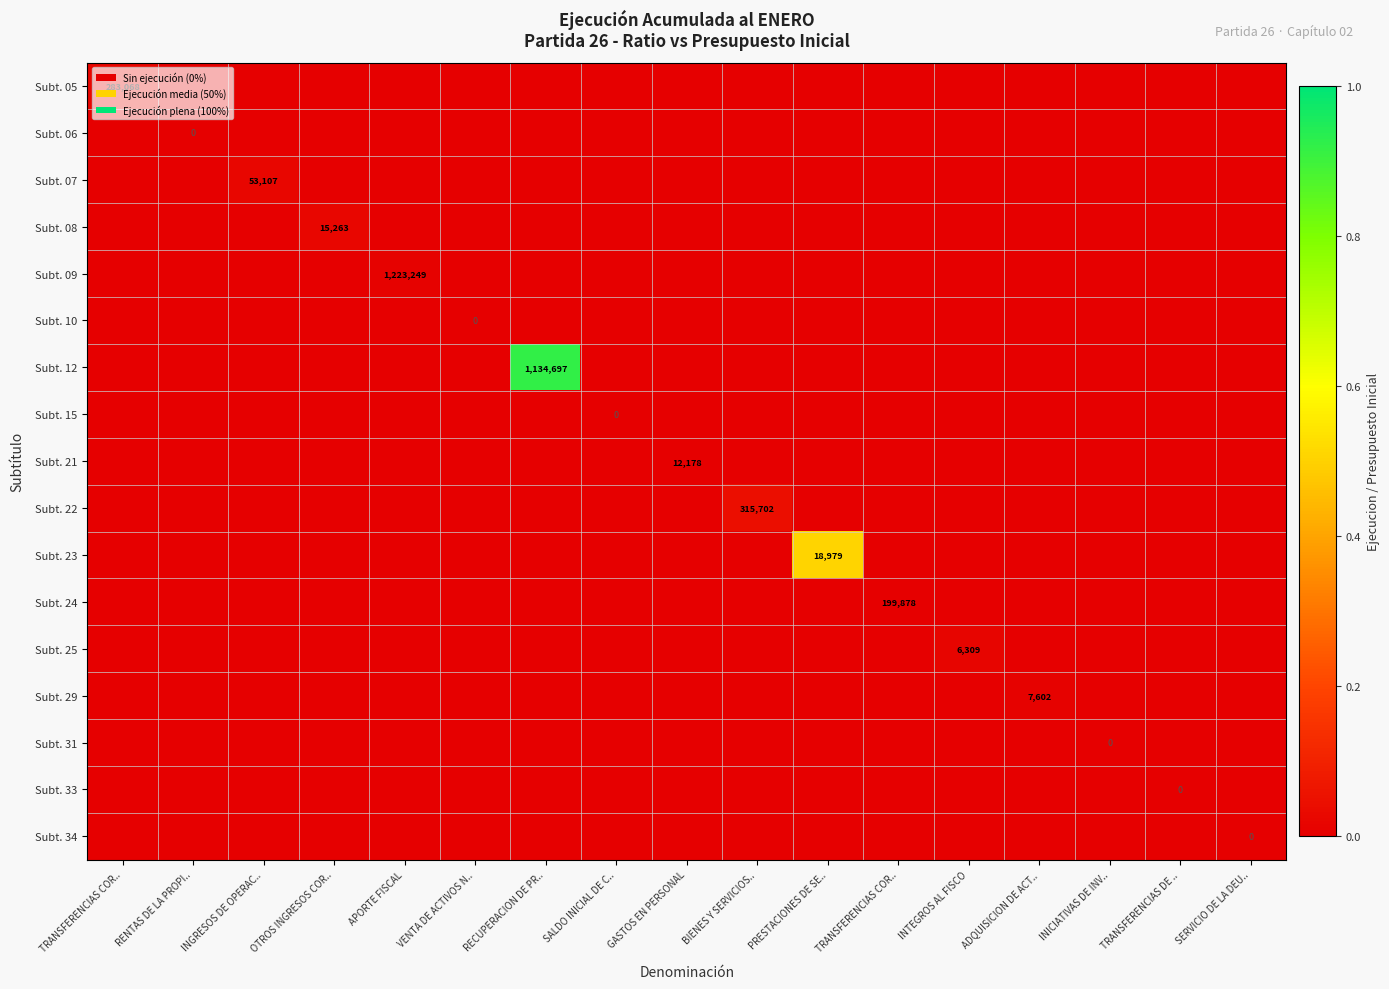

List the labels in order of Subt. 34 value, largest first.

TRANSFERENCIAS COR.., RENTAS DE LA PROPI.., INGRESOS DE OPERAC.., OTROS INGRESOS COR.., APORTE FISCAL, VENTA DE ACTIVOS N.., RECUPERACION DE PR.., SALDO INICIAL DE C.., GASTOS EN PERSONAL, BIENES Y SERVICIOS.., PRESTACIONES DE SE.., TRANSFERENCIAS COR.., INTEGROS AL FISCO, ADQUISICION DE ACT.., INICIATIVAS DE INV.., TRANSFERENCIAS DE .., SERVICIO DE LA DEU..